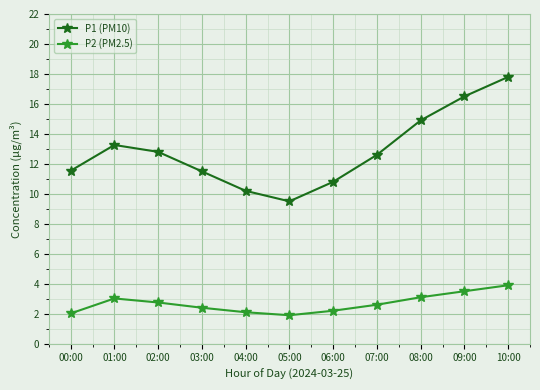

How many distinct data groups are displayed?

2